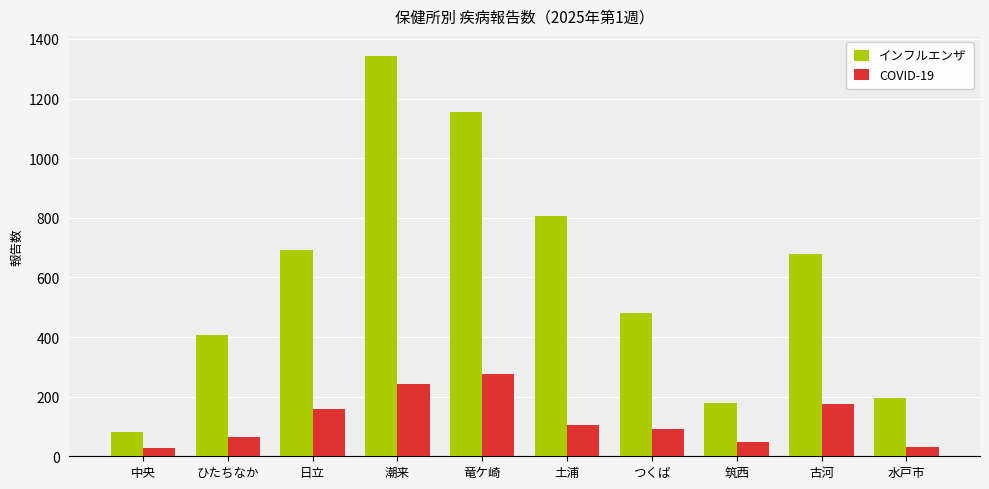

Is it true that COVID-19 equals 46 at つくば?

False